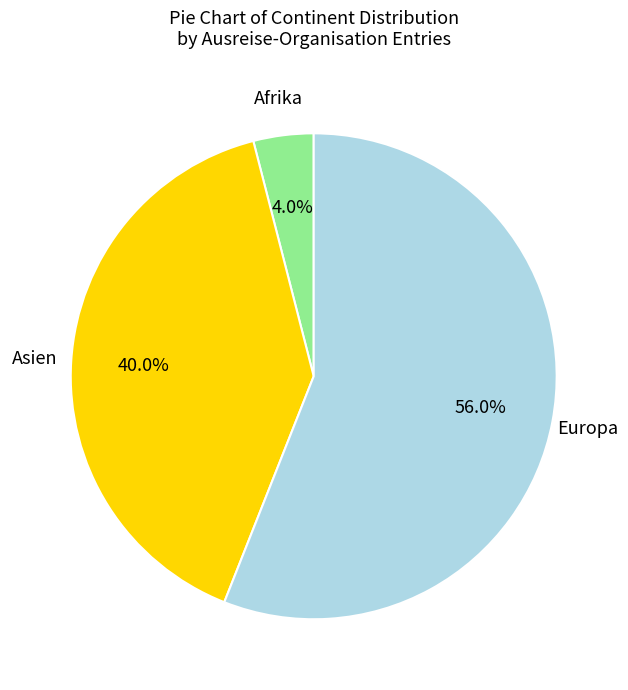

Does any single category account for the majority?

Yes